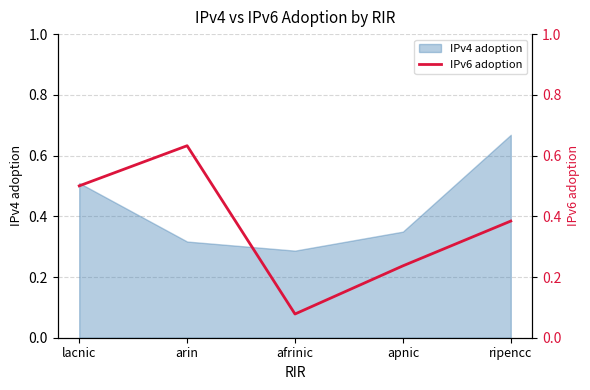

What is the label of the 5th point from the left?

ripencc